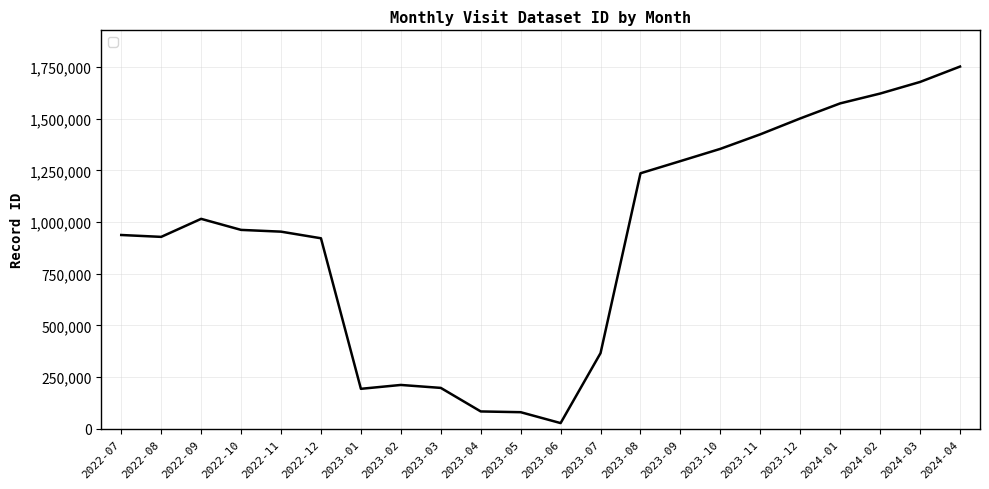

What position from the left is 2023-12?

18